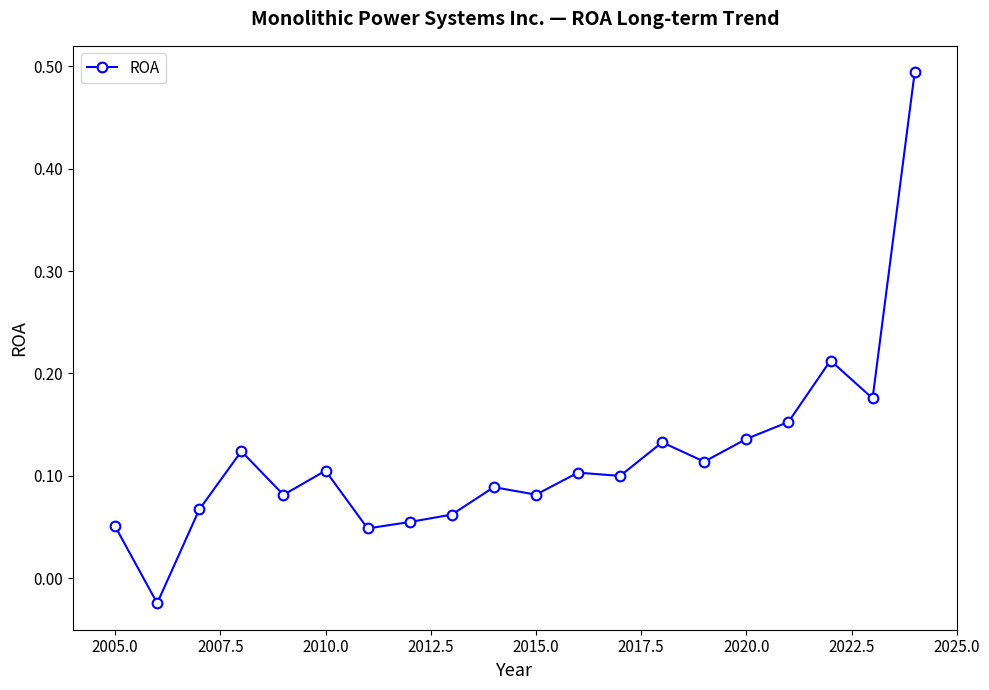

What is the difference between the maximum and second lowest values?

0.4